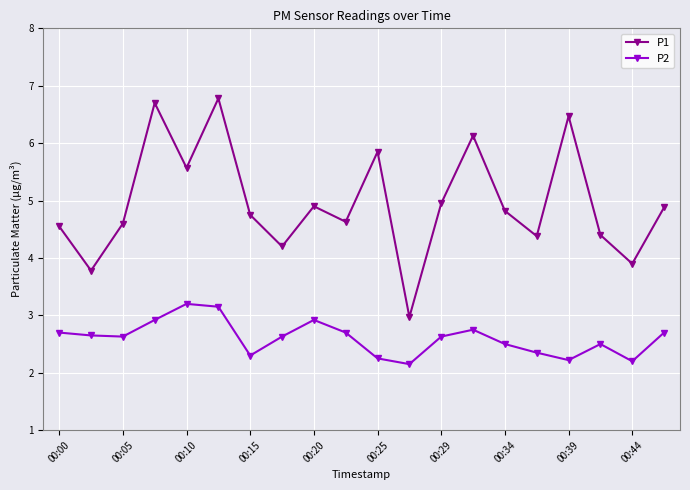

Which series has the largest range (max minus min)?

P1